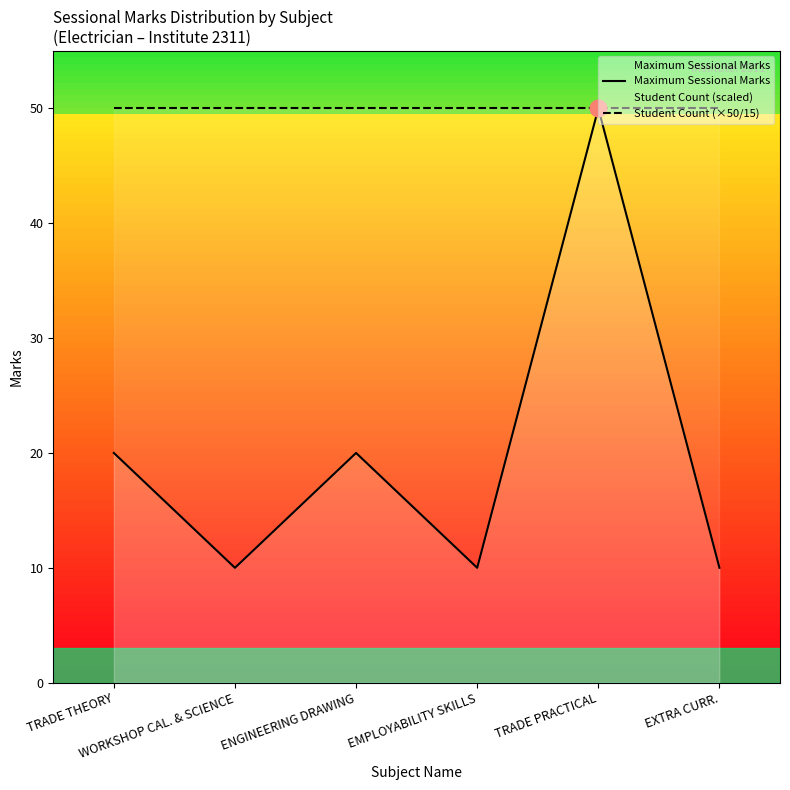

Which has a higher value, EMPLOYABILITY SKILLS or TRADE PRACTICAL?

TRADE PRACTICAL